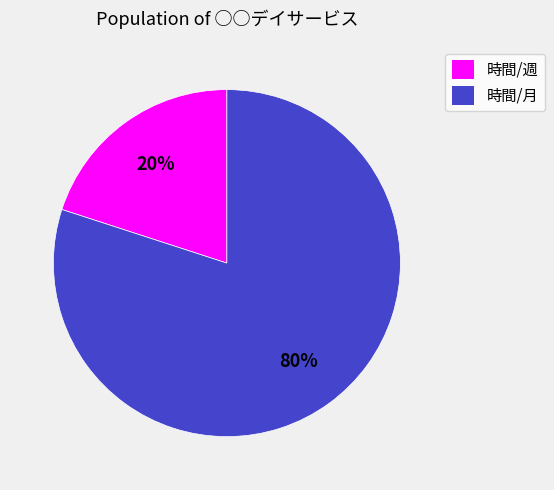

Is it true that 時間/月 is 75% of the pie?

False